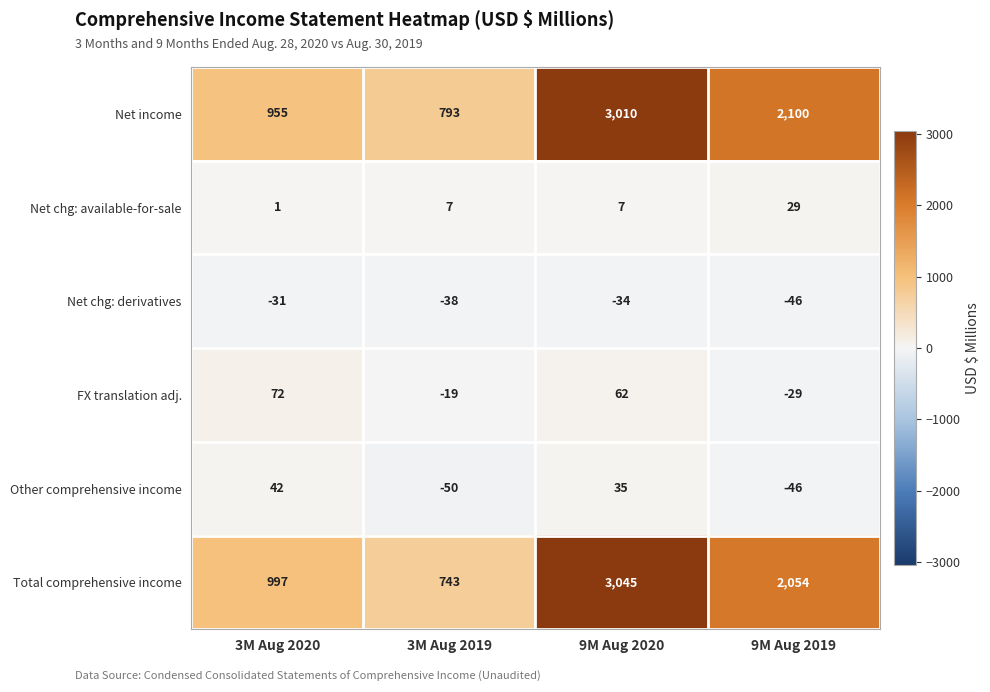

Where is Other comprehensive income nearest to the value -4?

9M Aug 2020